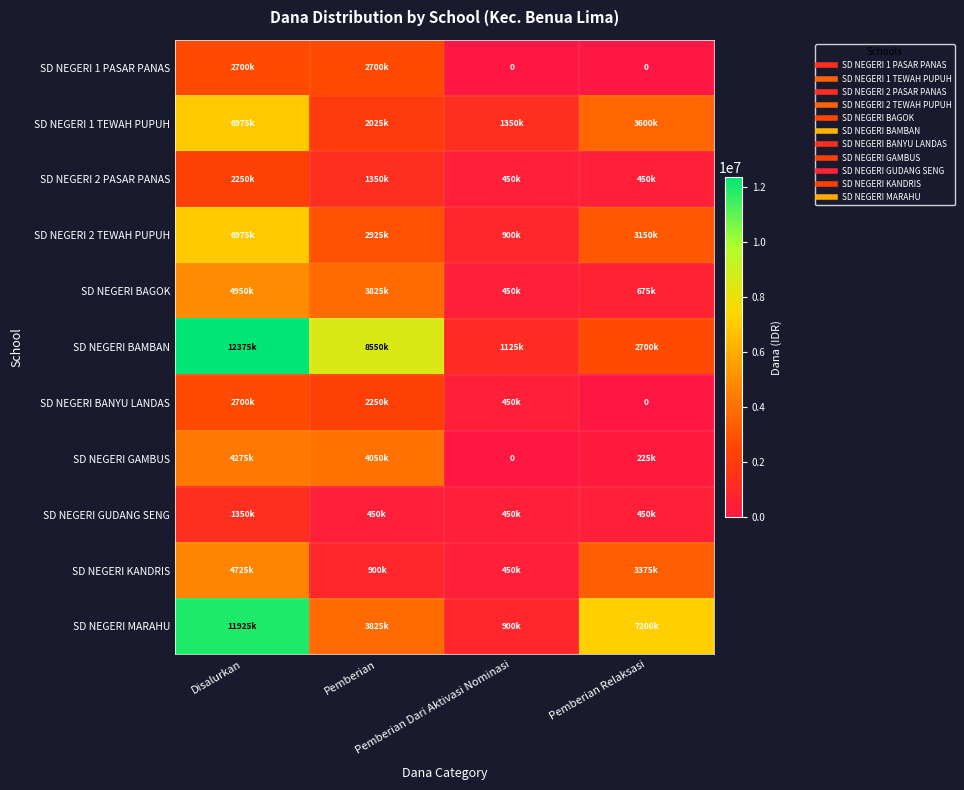

At which category is the sum across all series the highest?

Disalurkan